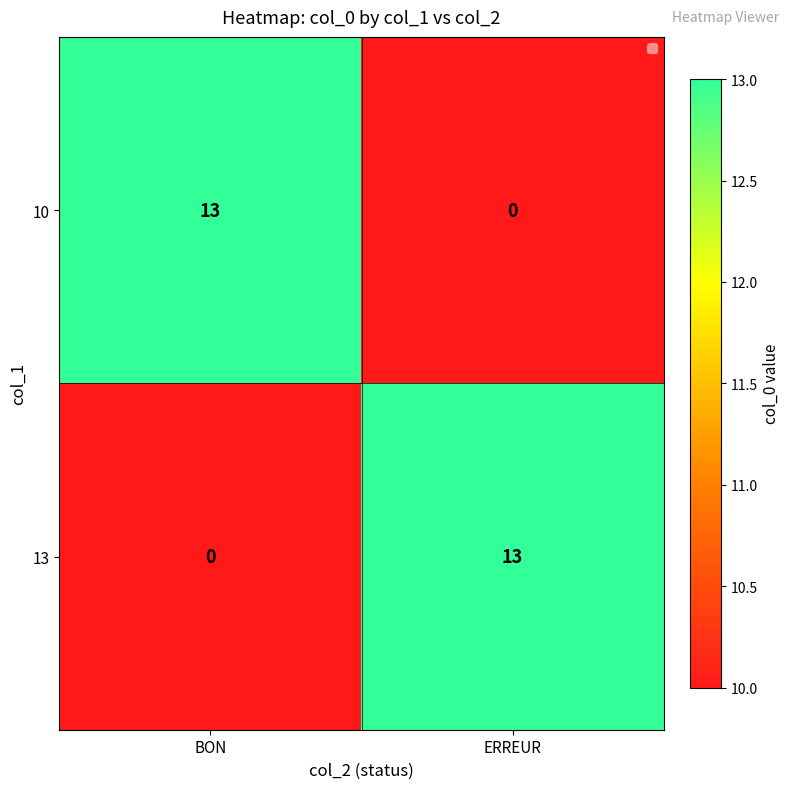

At which label is 10 closest to 6?

ERREUR